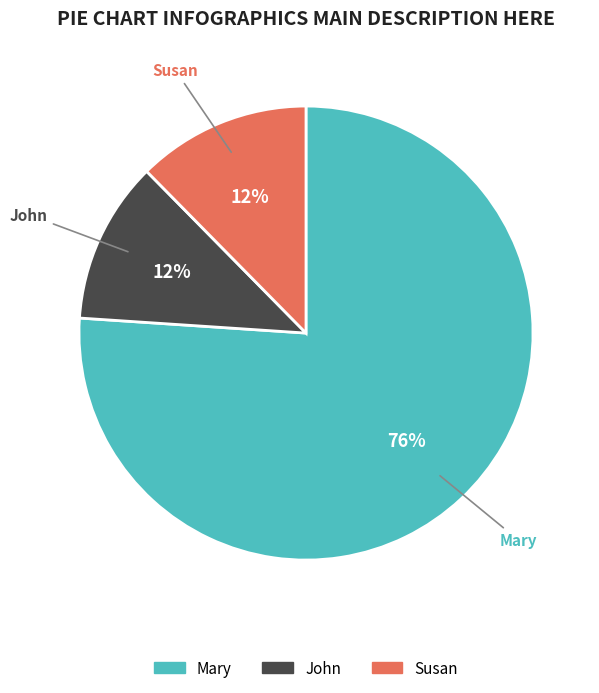

Is there any slice that represents more than half of the pie?

Yes